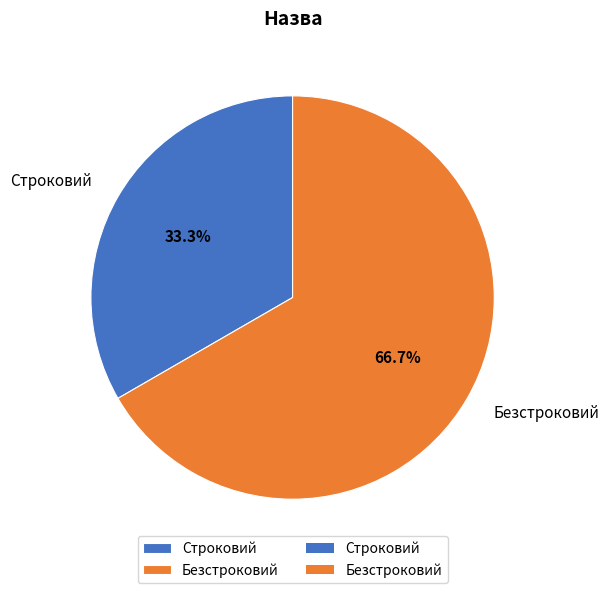

The Строковий slice represents 45% of the pie. True or false?

False